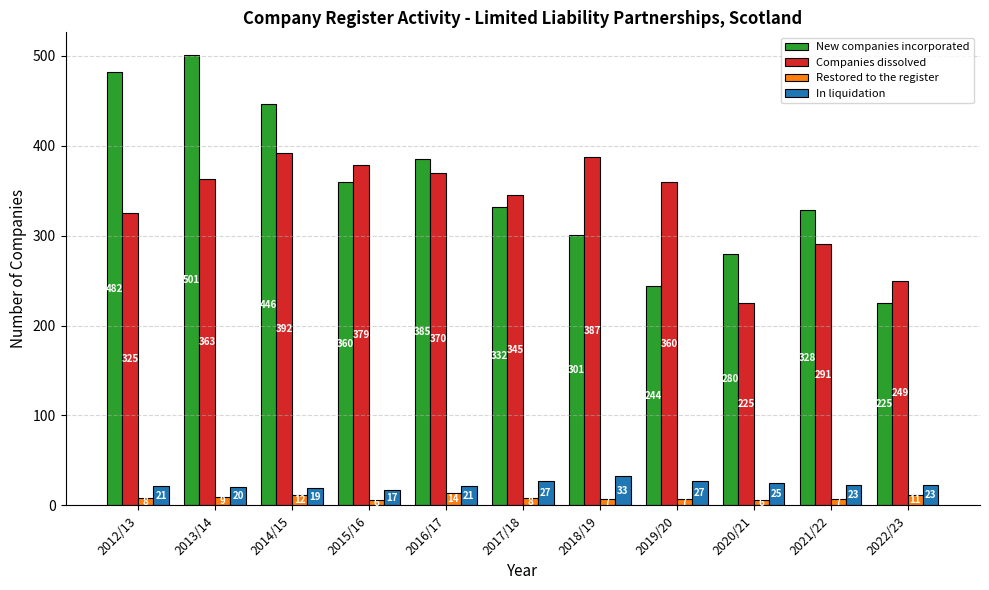

Which category has the highest value in the Companies dissolved series?

2014/15